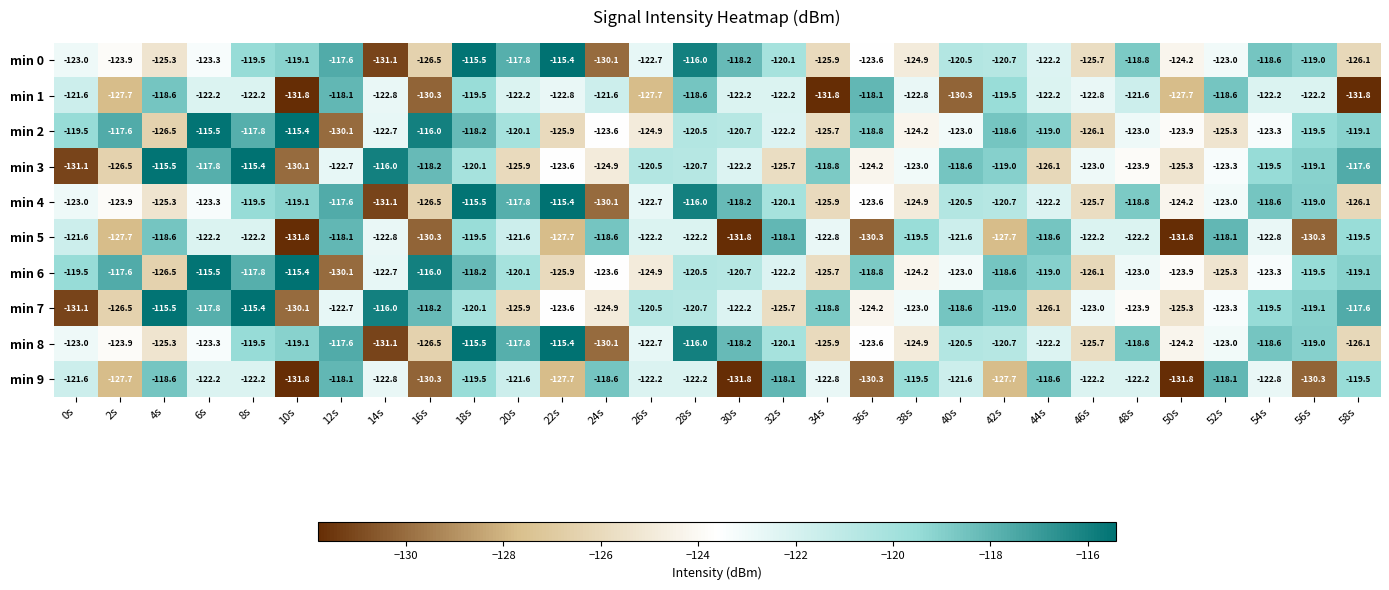

The min 5 series shows -163.7 at 24s. True or false?

False